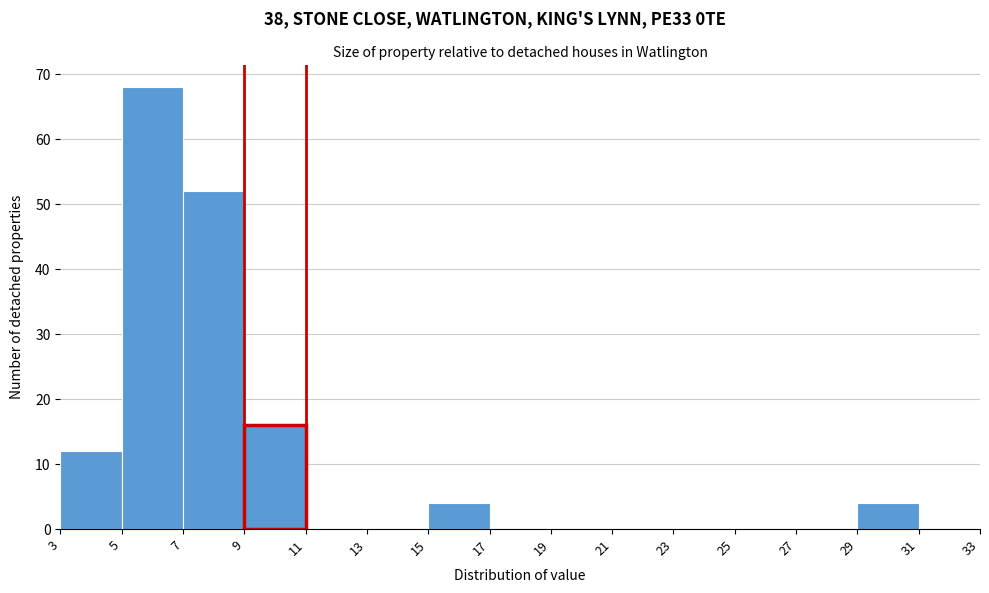

Reading left to right, transcribe this chart: for each bar, give the range it covers on the x-axis and its height. The values are not printed on the chart, so give them approximately, as read against the axis.

3 to 5: 12
5 to 7: 68
7 to 9: 52
9 to 11: 16
11 to 13: 0
13 to 15: 0
15 to 17: 4
17 to 19: 0
19 to 21: 0
21 to 23: 0
23 to 25: 0
25 to 27: 0
27 to 29: 0
29 to 31: 4
31 to 33: 0